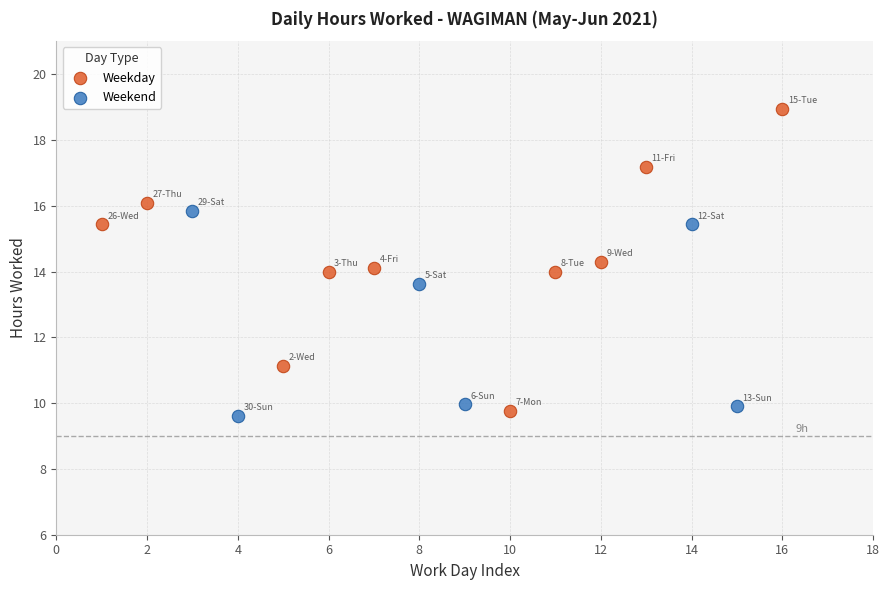

Which series contains the highest Y value?

Weekday